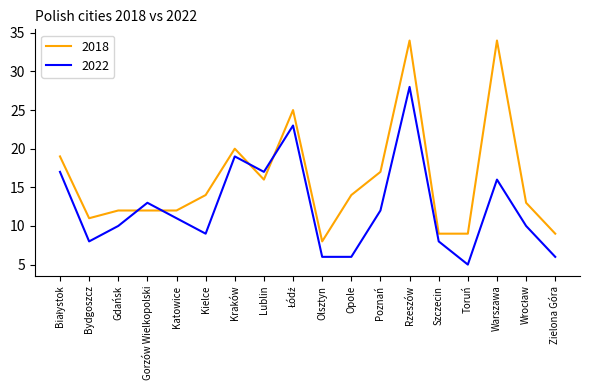

What position from the right is Olsztyn?

9